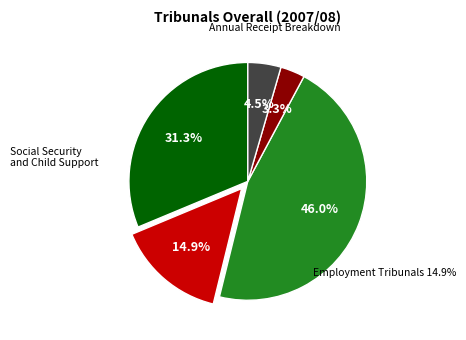

Is there any slice that represents more than half of the pie?

No